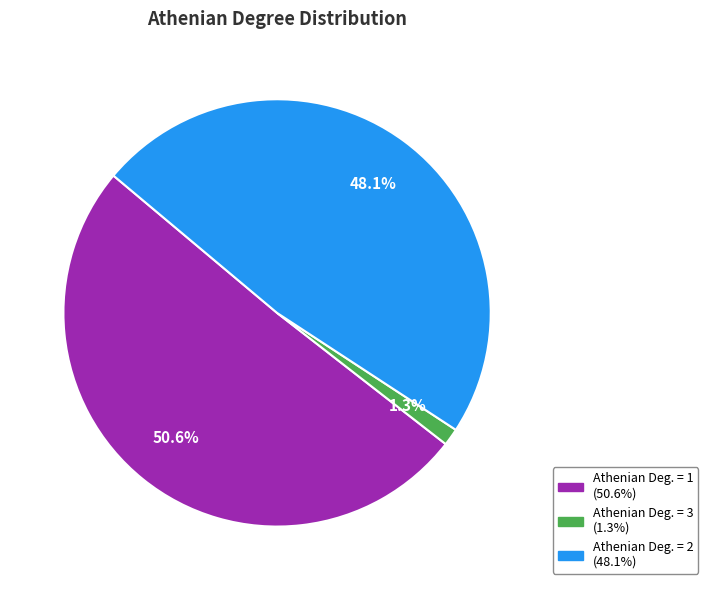

Is there any slice that represents more than half of the pie?

Yes